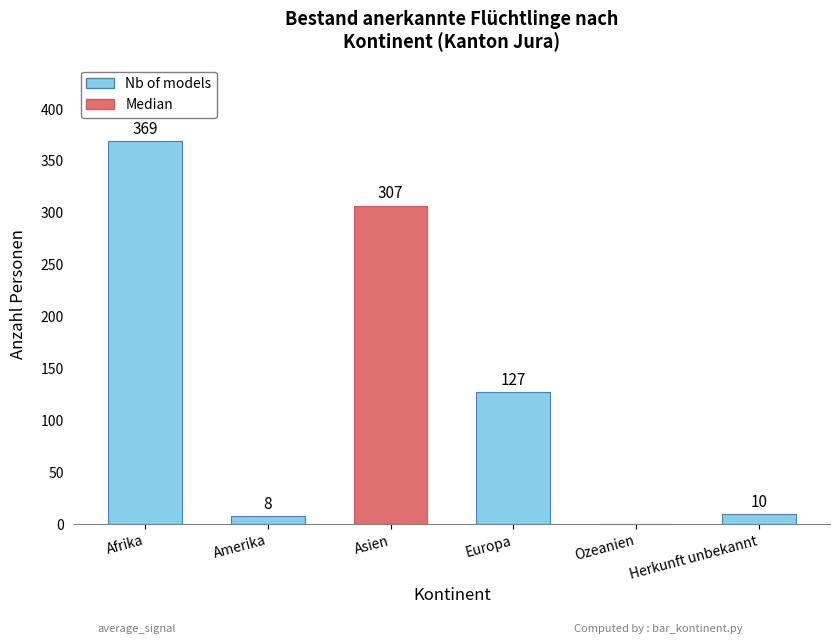

Does the chart contain any negative values?

No